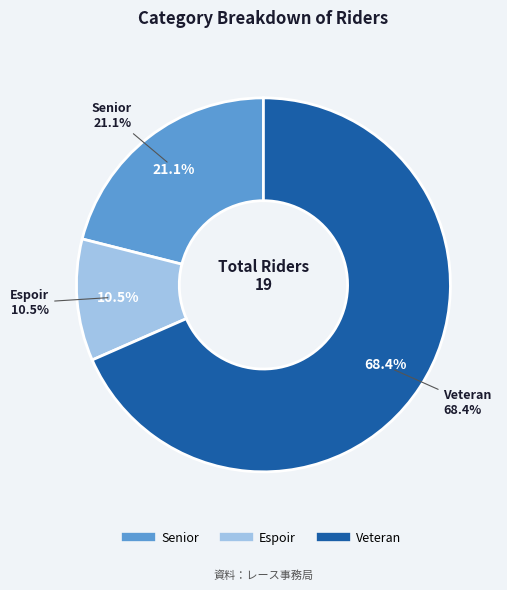

What percentage is the Veteran slice, to the nearest percent?

68%